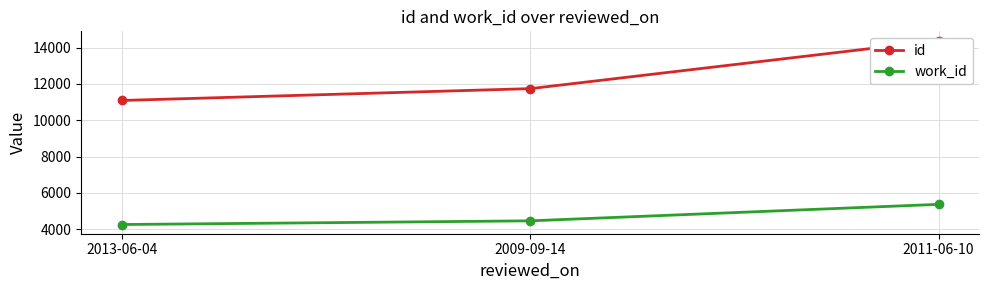

What is the label of the 1st point from the left?

2013-06-04